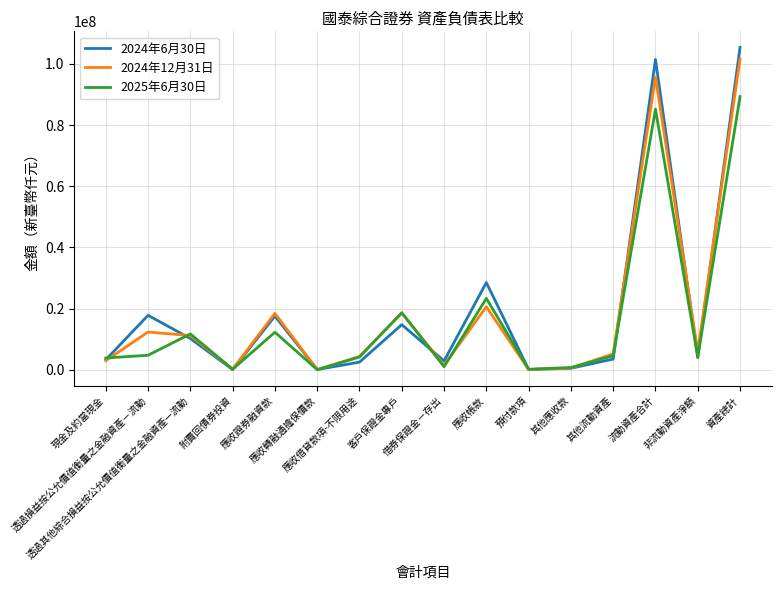

True or false: 2024年6月30日 has a value of 5113695 at 客戶保證金專戶.

False